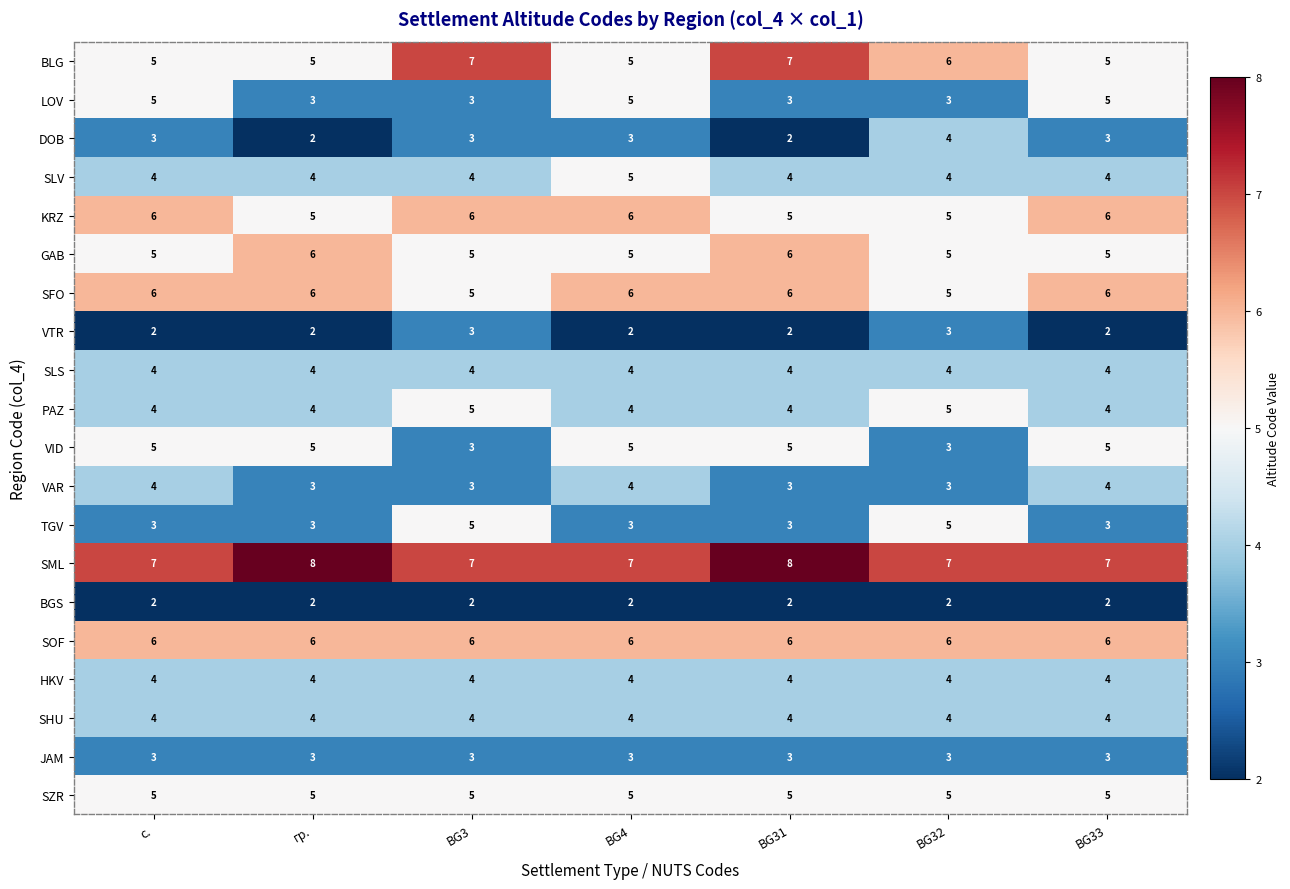

What is the sum of the DOB values at BG33 and BG4?

6